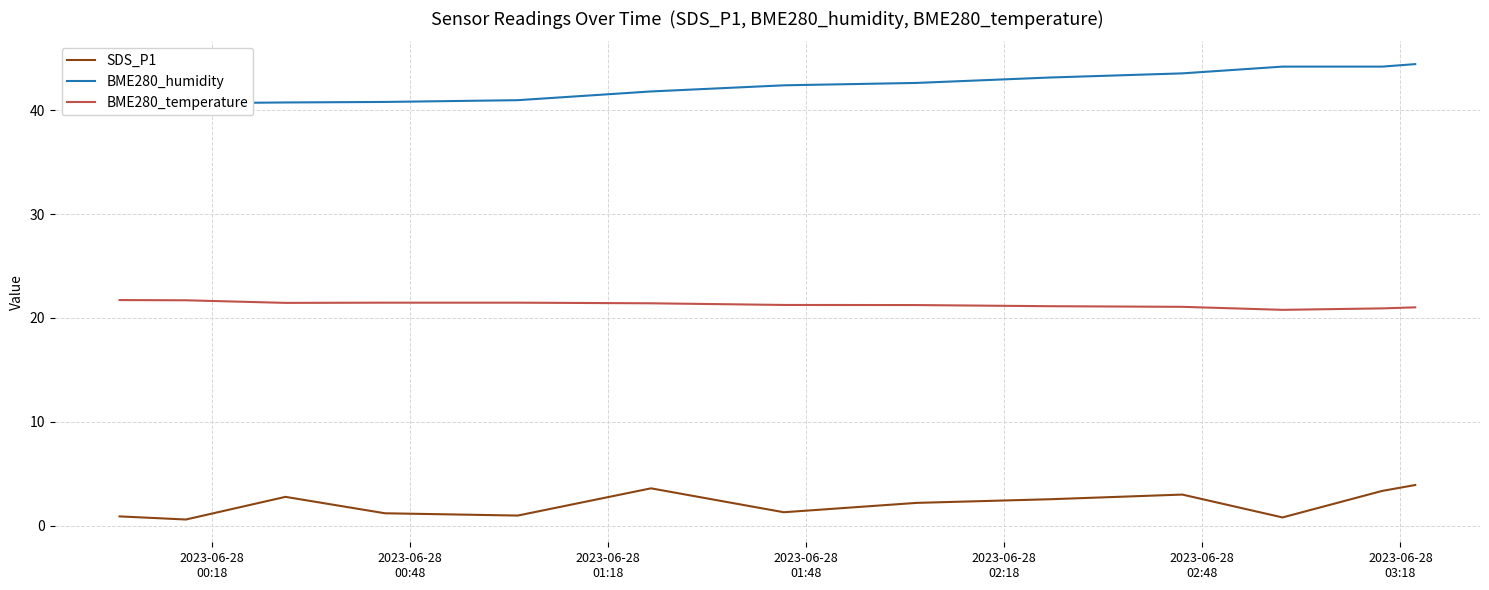

Rank the series by their average value, from highest to lowest.

BME280_humidity, BME280_temperature, SDS_P1